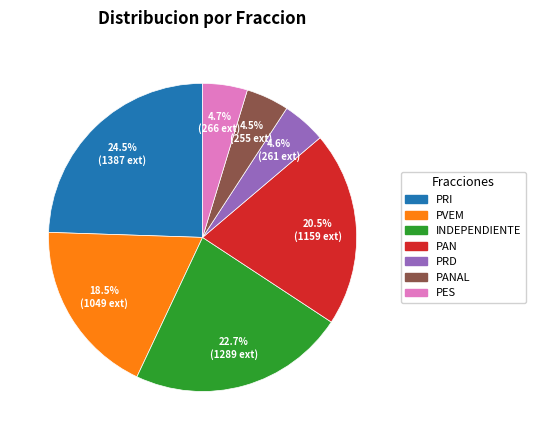

Does any single category account for the majority?

No